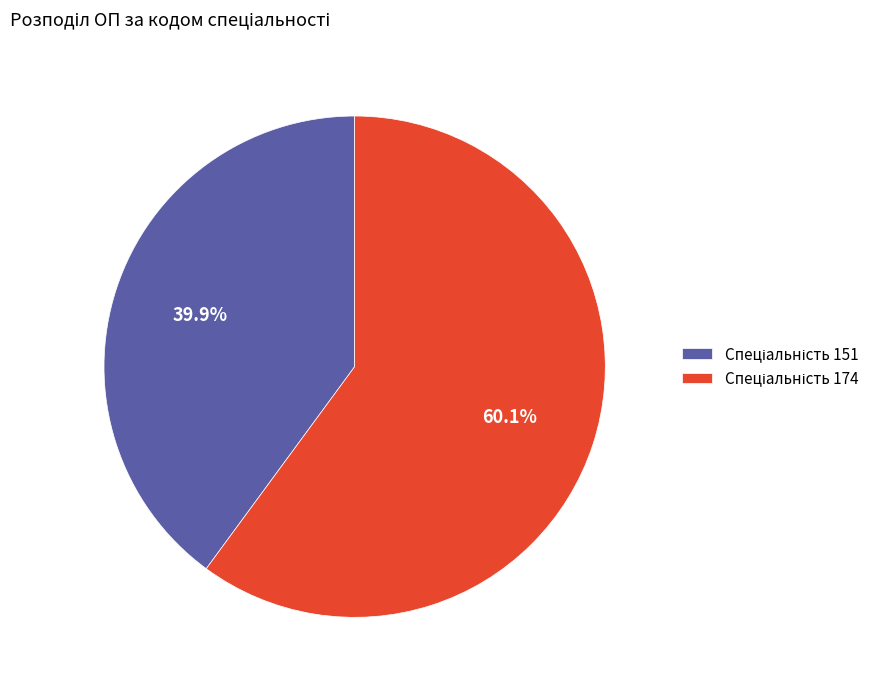

Does any single category account for the majority?

Yes